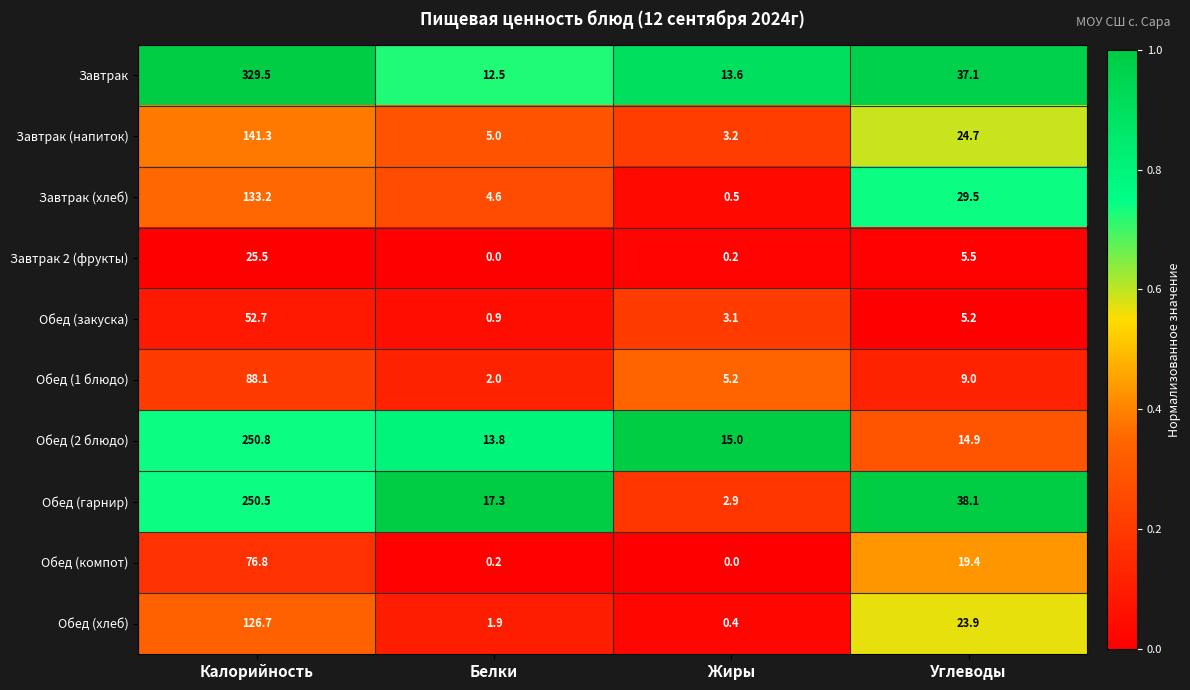

What is the difference between the maximum and minimum values in the Завтрак (хлеб) series?

132.7